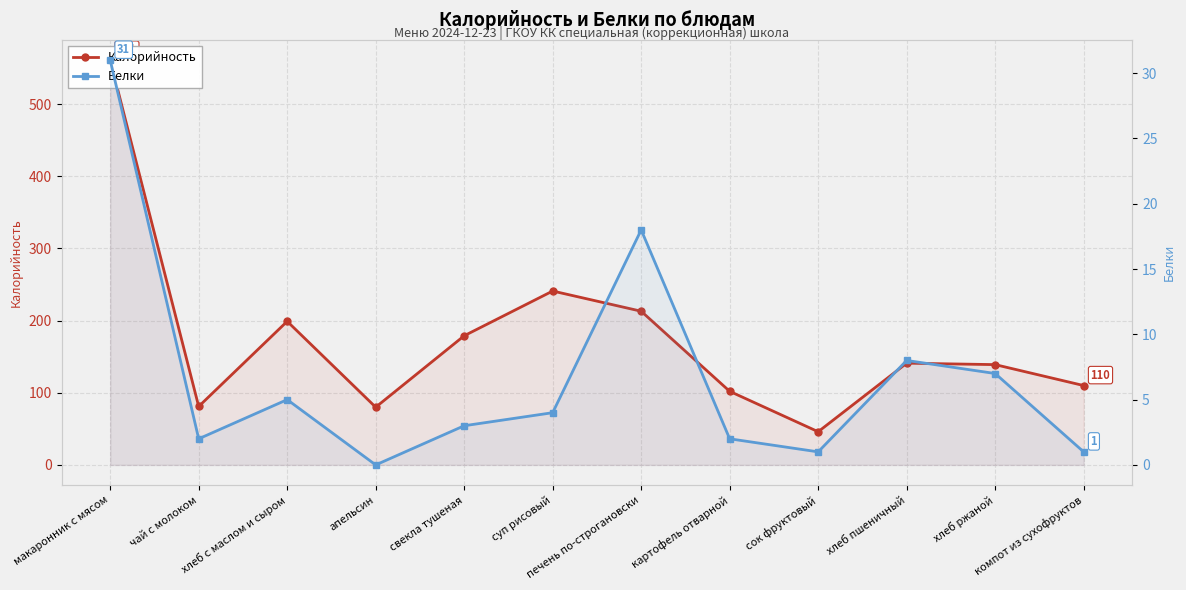

Which label corresponds to the largest value in the chart?

макаронник с мясом